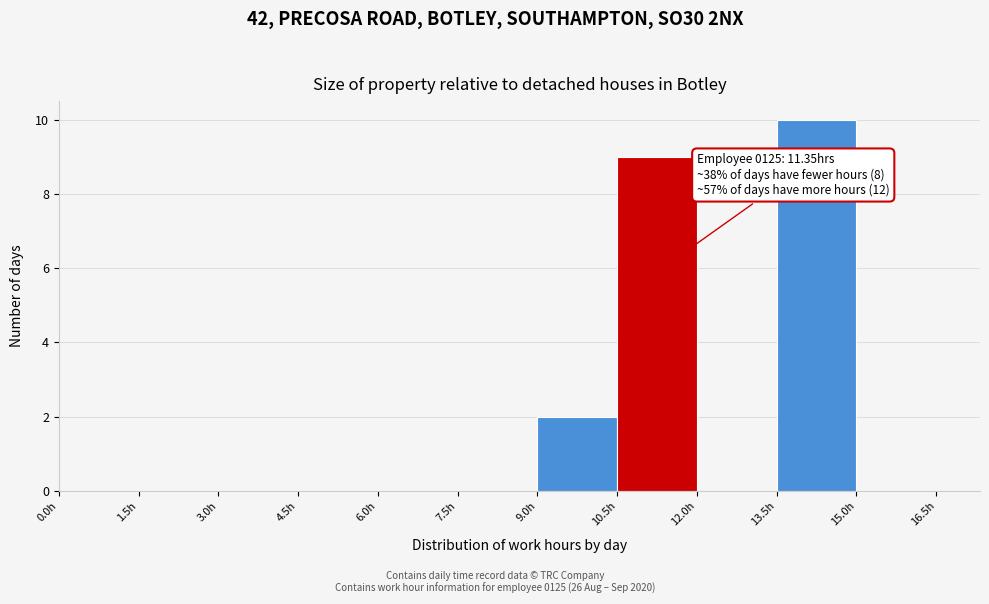

Over which range of the x-axis is the bar tallest?

13.5 to 15.0